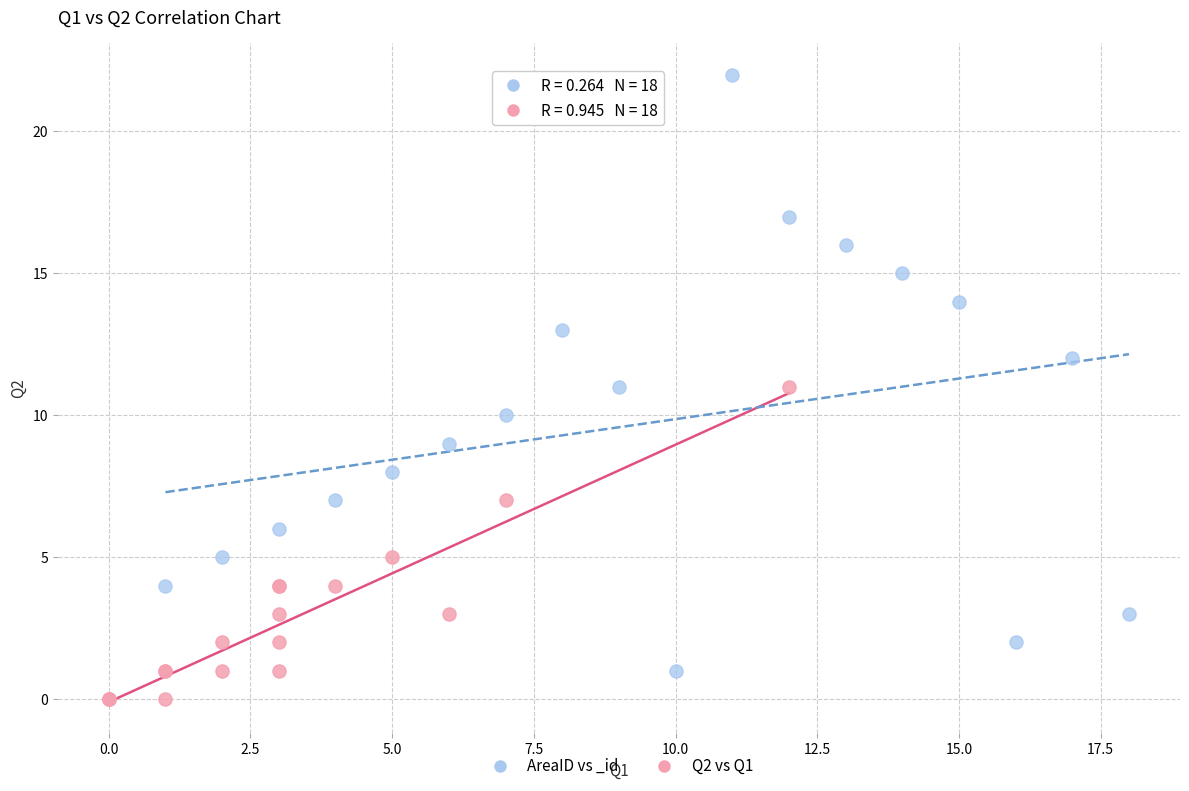

Which series reaches the minimum Y coordinate?

Q2 vs Q1